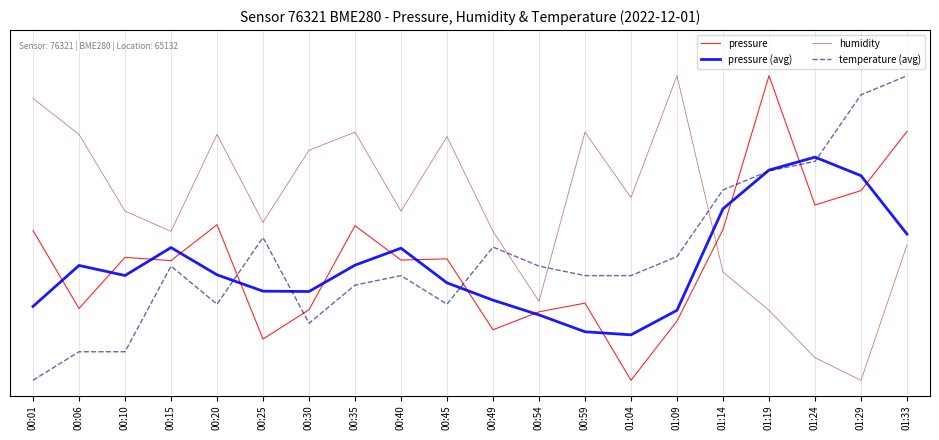

What is the difference between the maximum and minimum values in the humidity series?

100.0